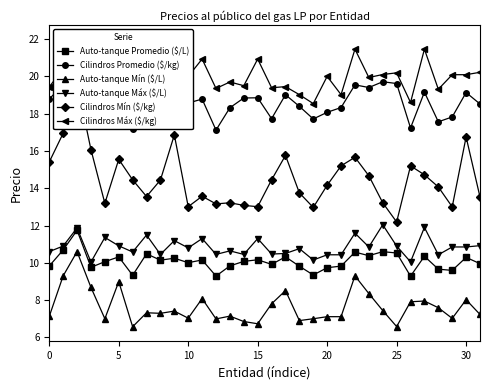

Rank the series by their maximum value, from lowest to highest.

Auto-tanque Mín ($/L), Auto-tanque Promedio ($/L), Auto-tanque Máx ($/L), Cilindros Mín ($/kg), Cilindros Promedio ($/kg), Cilindros Máx ($/kg)